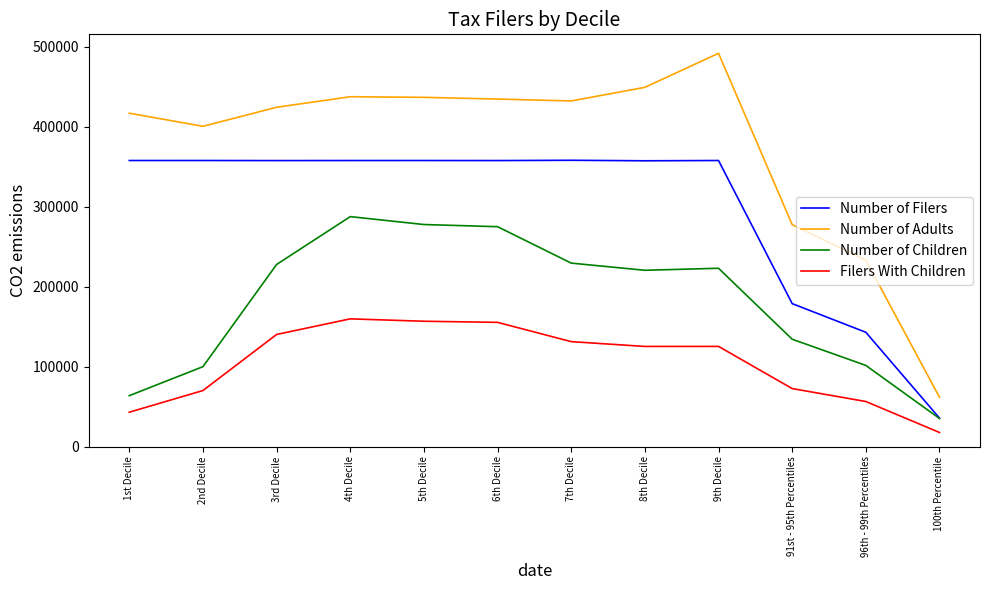

How many values in the Number of Filers series are below 357699?

6